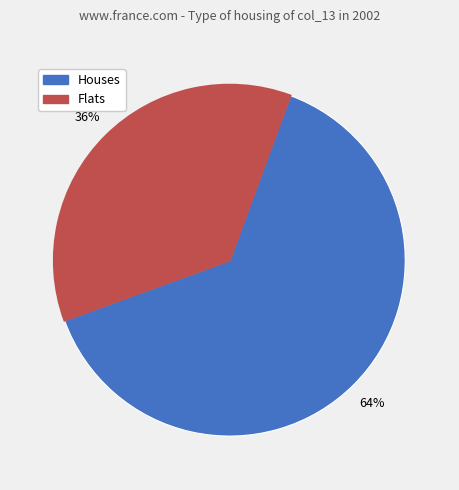

To the nearest percent, what is the average slice percentage?

50%